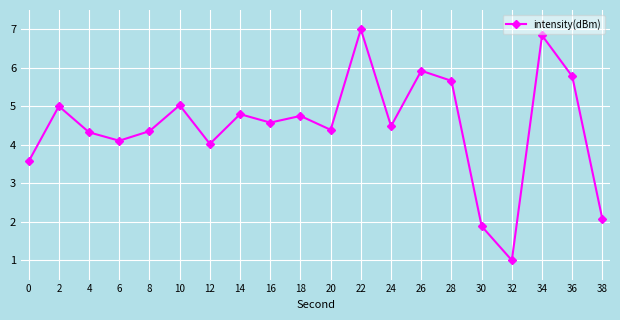

What is the value of the 18th point from the left?

6.8